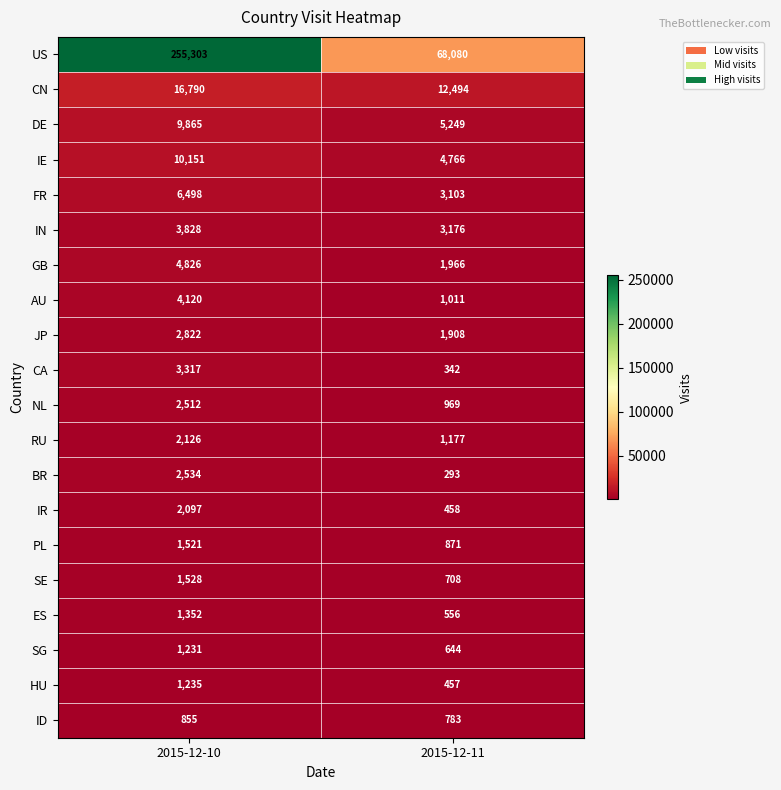

Is it true that PL equals 1521 at 2015-12-10?

True